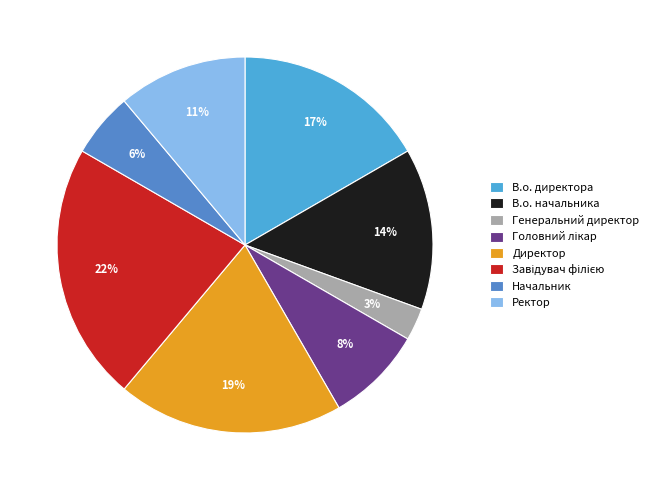

Is it true that В.о. начальника is 14% of the pie?

True